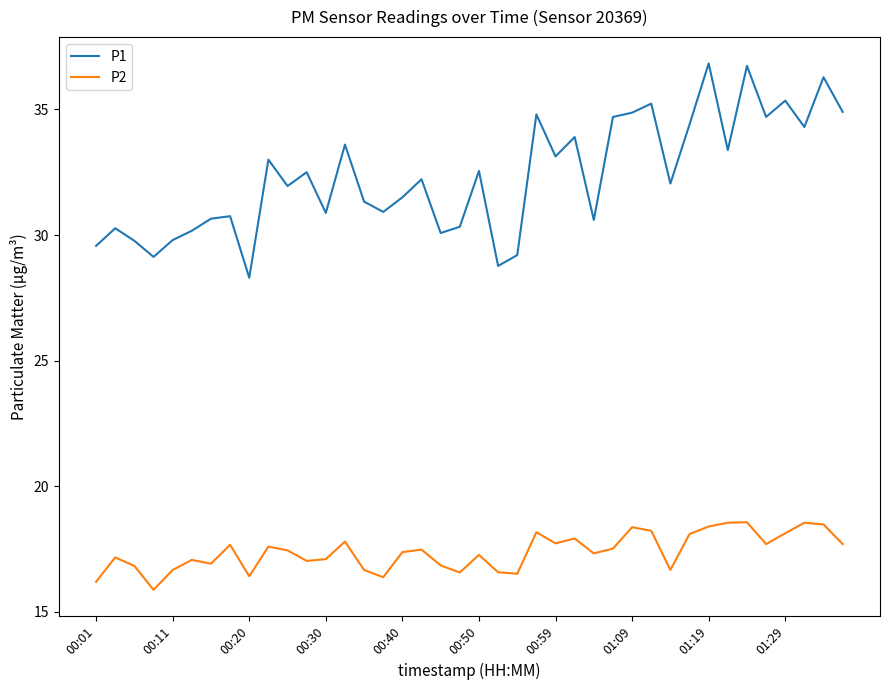

Which series has the largest range (max minus min)?

P1